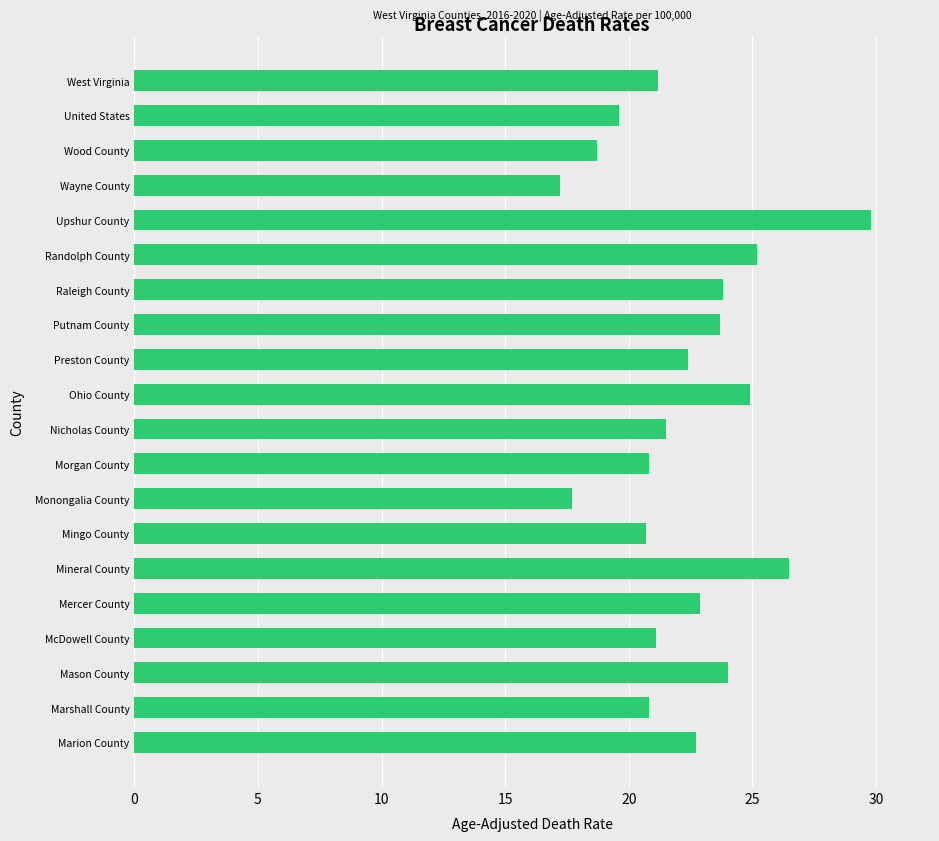

What value does the data have at Mingo County?

20.7